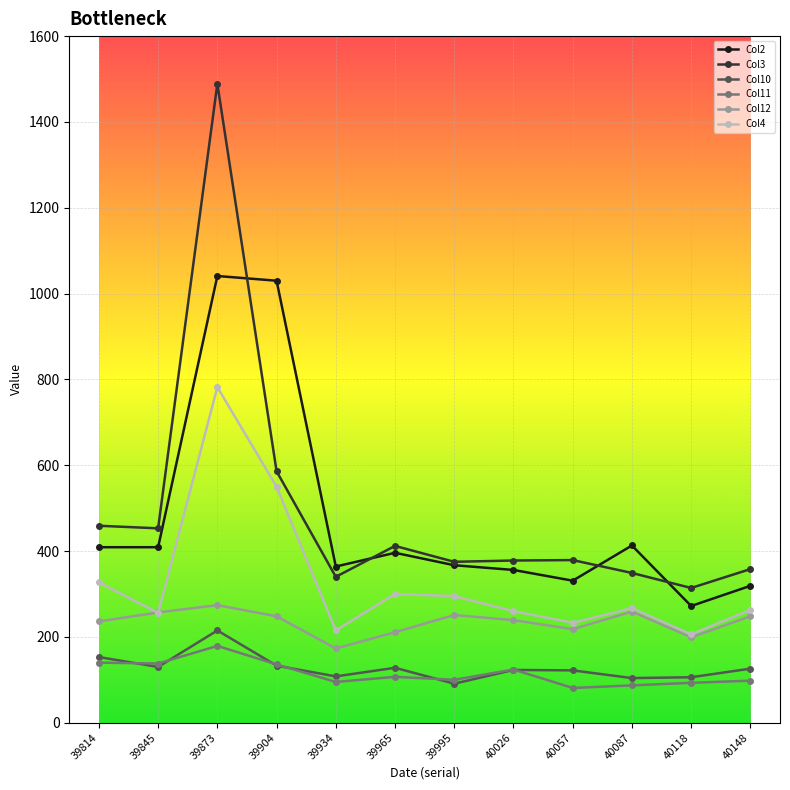

How many intersections are there between Col10 and Col11?

6